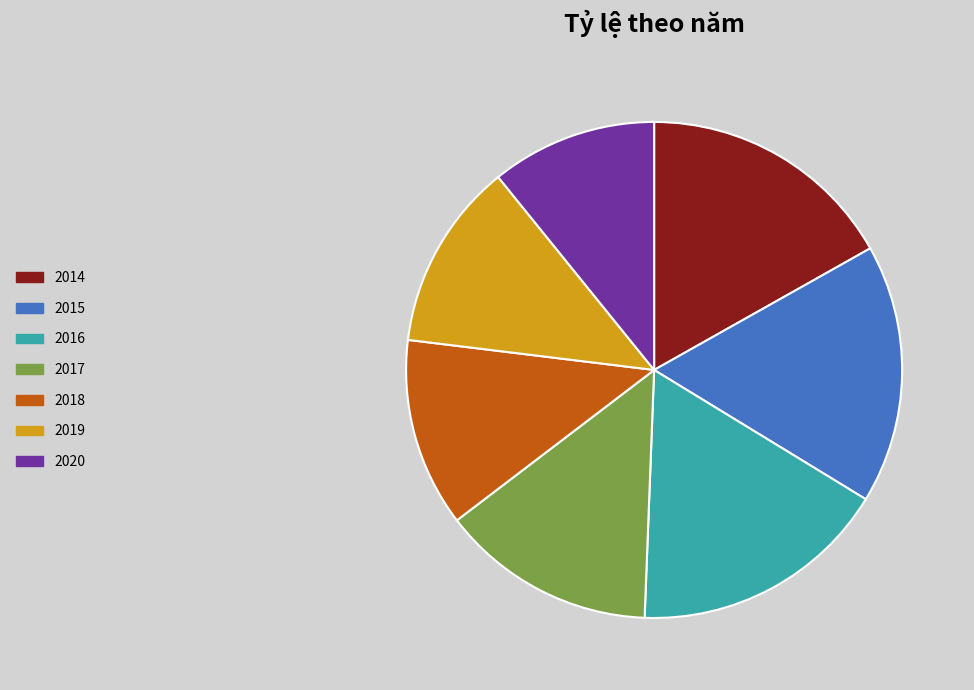

Is it true that 2017 is 14% of the pie?

True